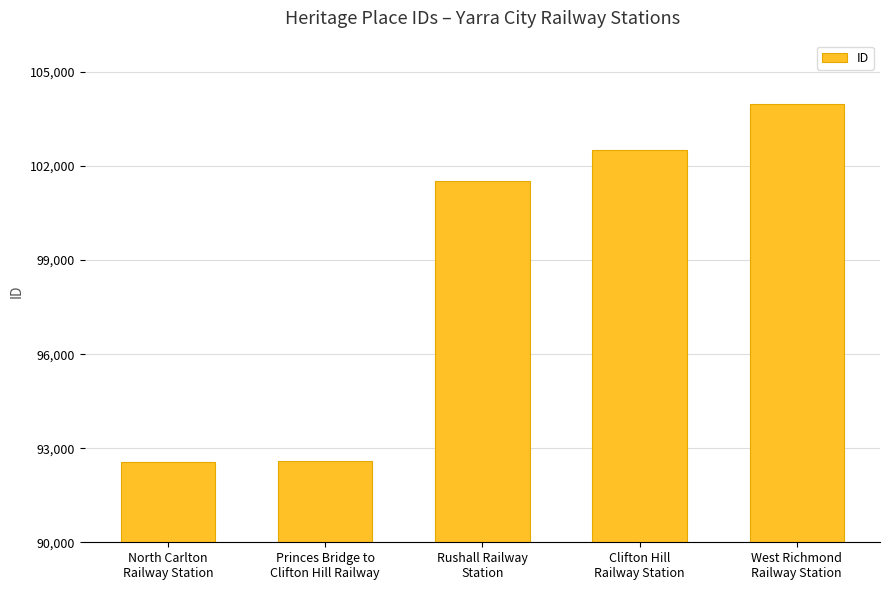

What is the difference between the maximum and minimum values?

11421